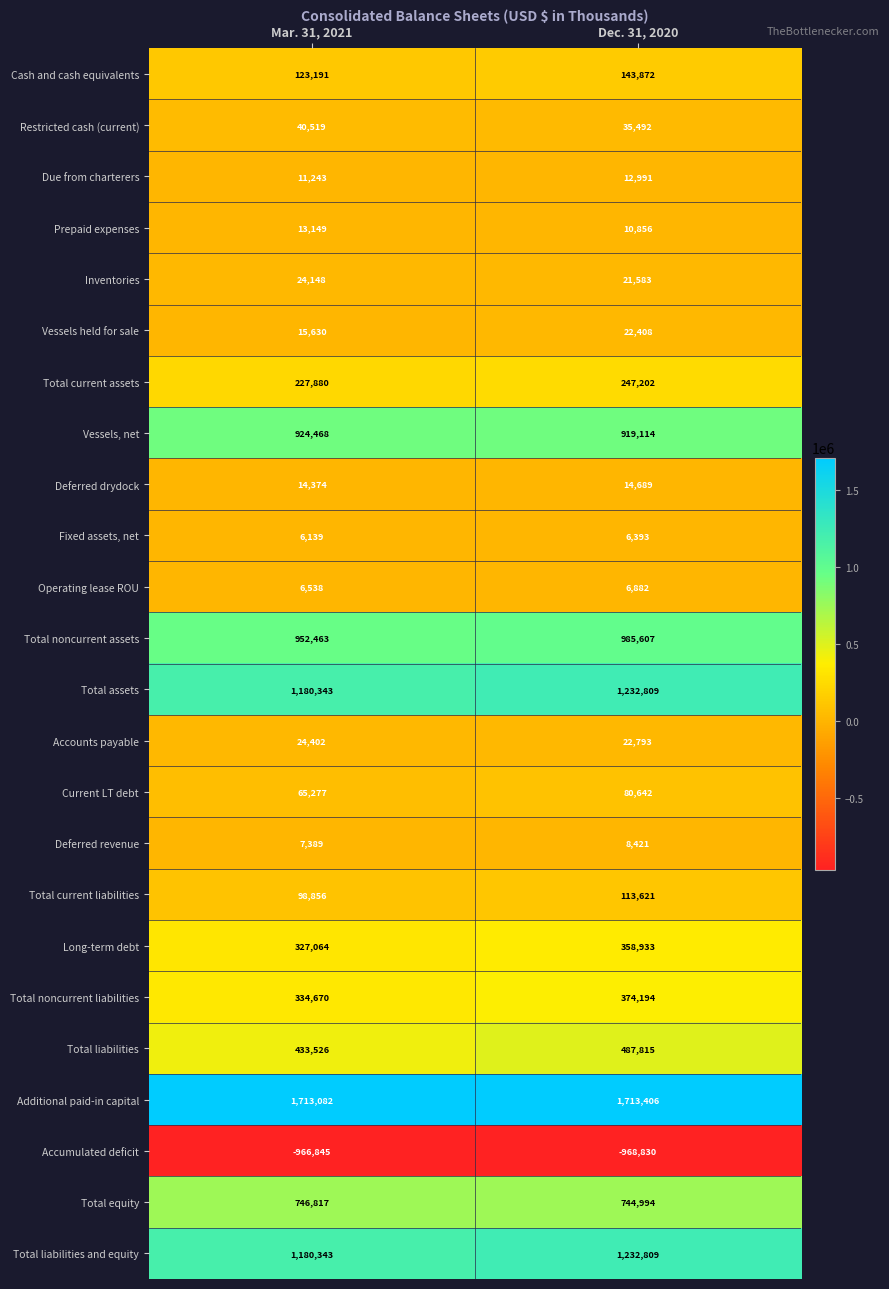

What value does the Deferred revenue series have at Dec. 31, 2020?

8421